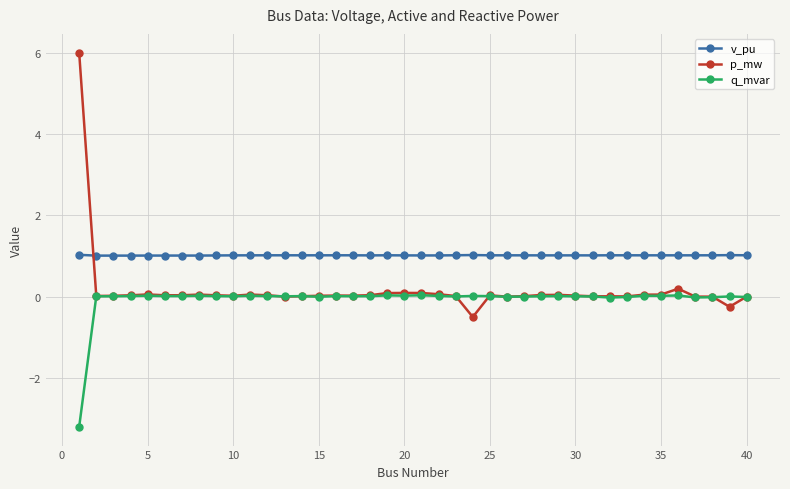

True or false: v_pu and q_mvar intersect in this chart.

False